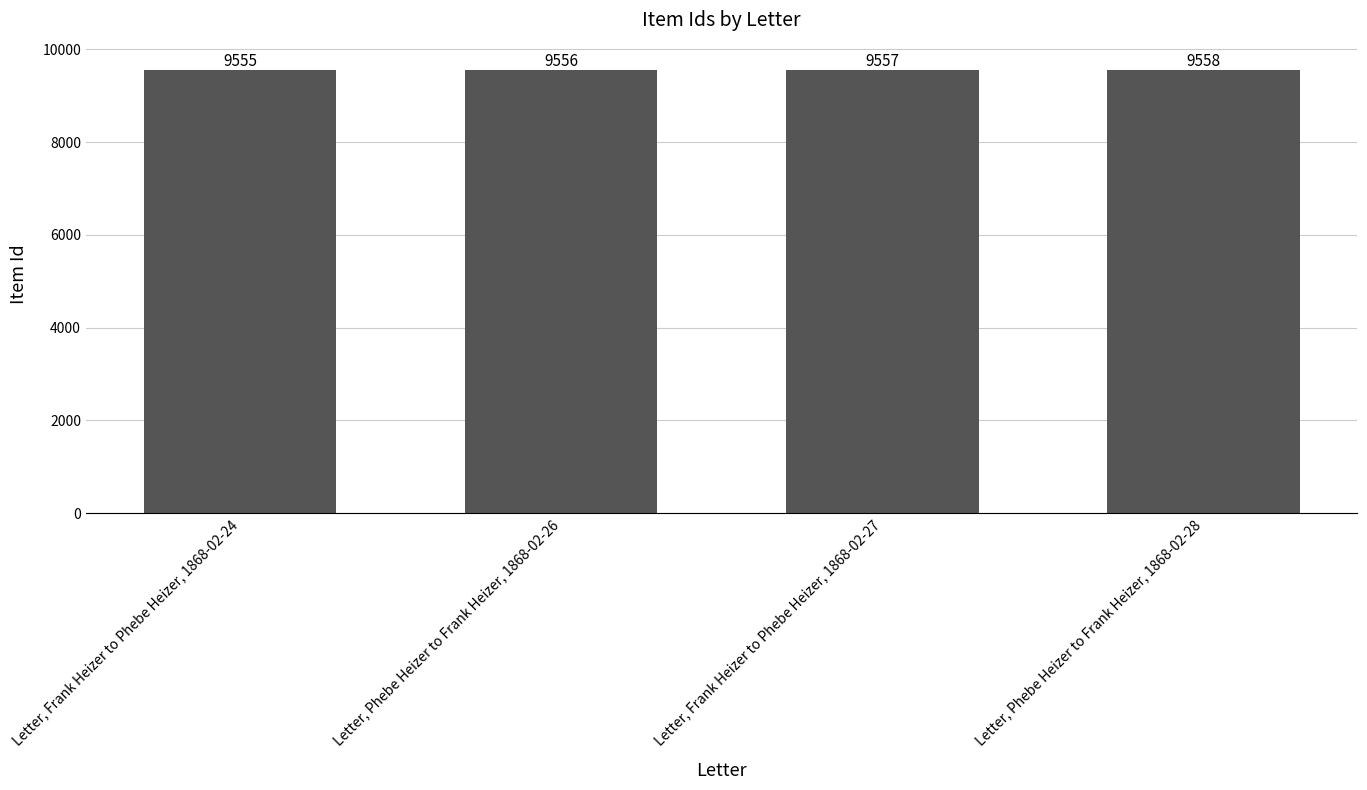

How many categories are shown in the chart?

4